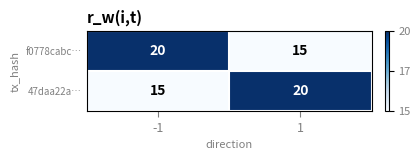

Rank the series at -1 from highest to lowest value.

f0778cabc…, 47daa22a…